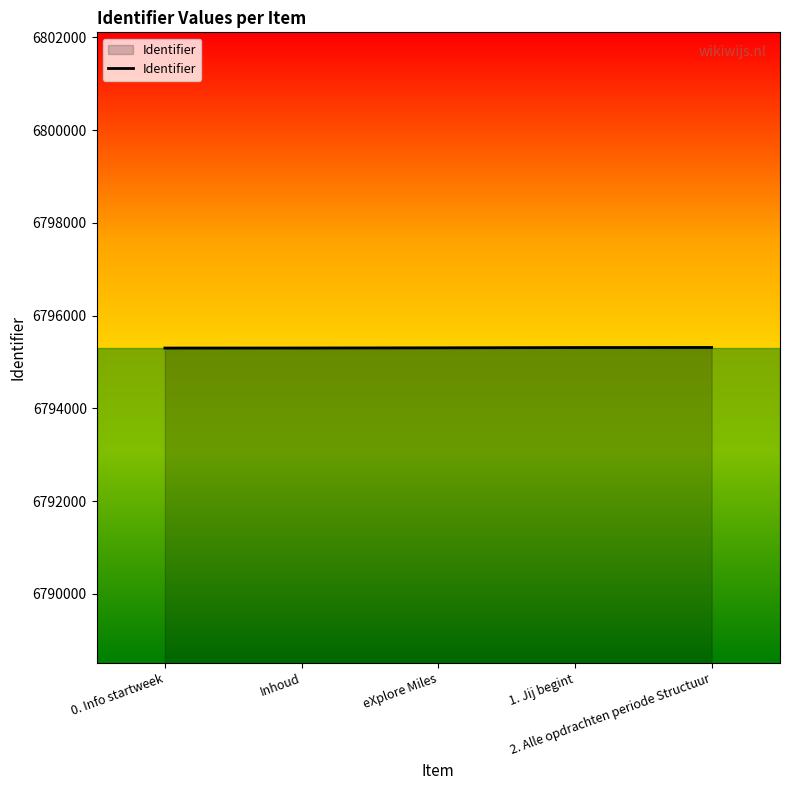

What is the change in value from eXplore Miles to 2. Alle opdrachten periode Structuur?

+8